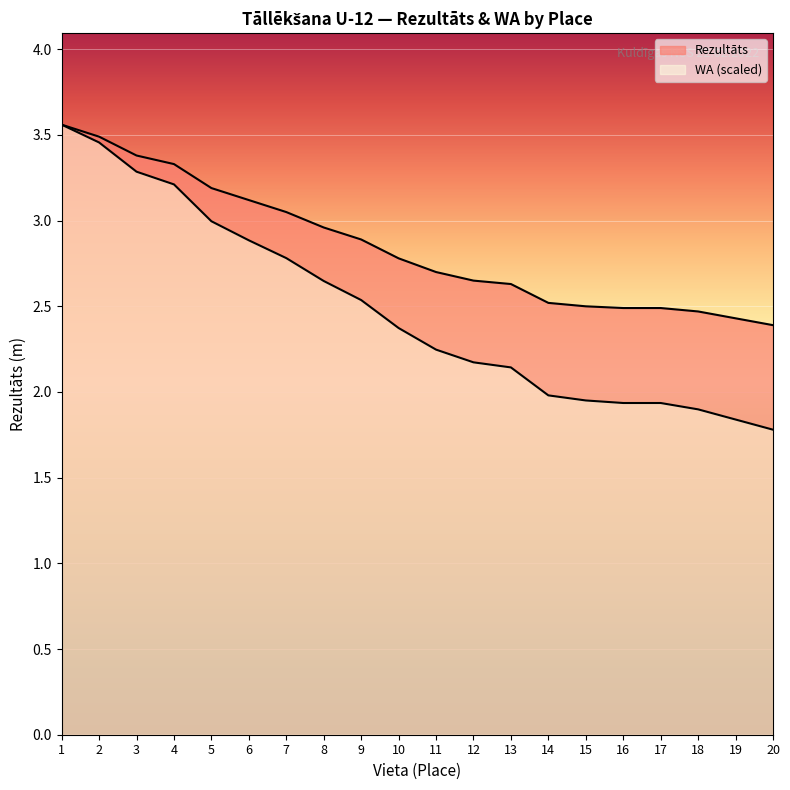

The Rezultāts series shows 2.5 at 14. True or false?

True